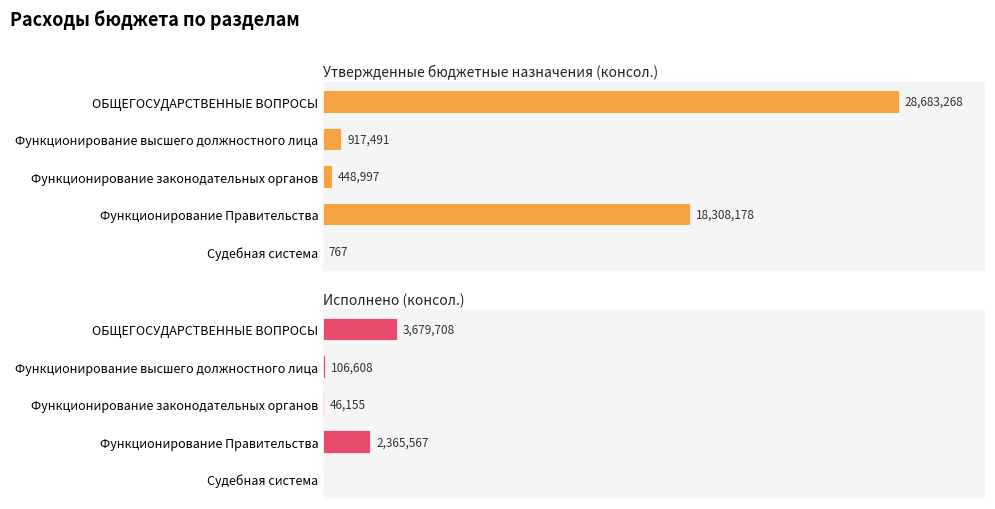

Which series has the largest range (max minus min)?

Утвержденные бюджетные назначения (консол.)